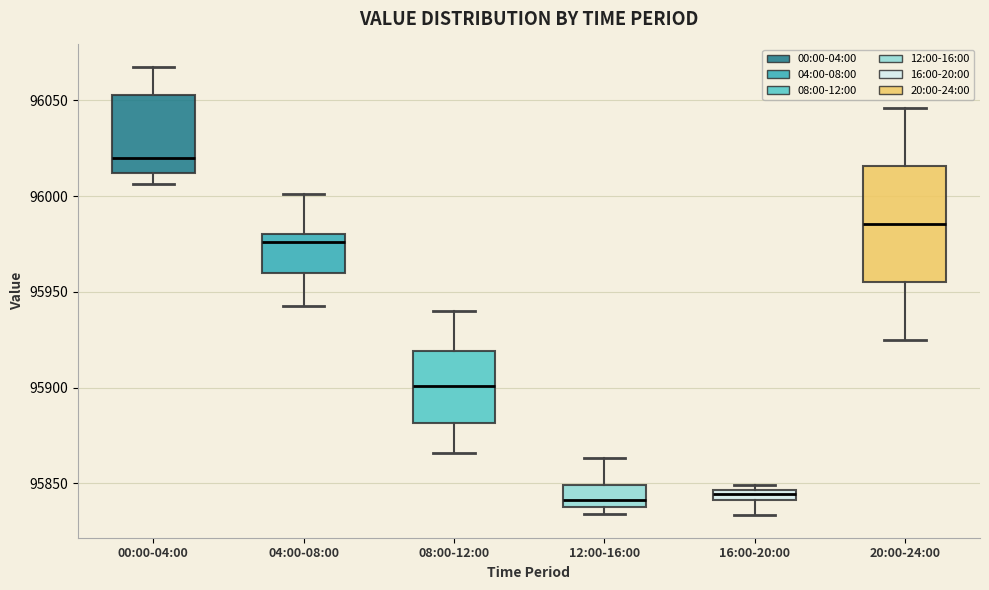

Where is the lower edge of the box for 20:00-24:00 on the y-axis? The values are not printed on the chart, so give them approximately, as read against the axis.

95955